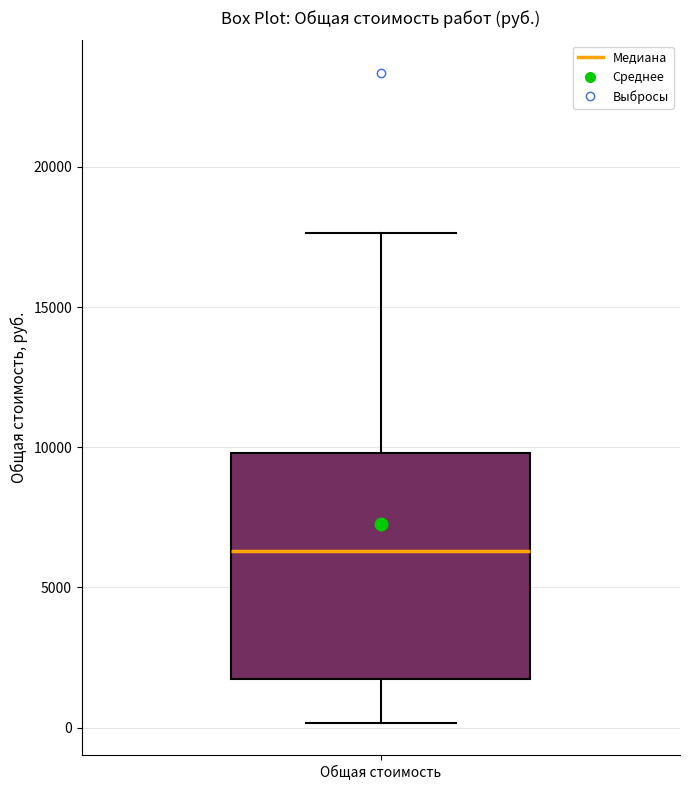

Where does the lower whisker of the box for Общая стоимость end on the y-axis? The values are not printed on the chart, so give them approximately, as read against the axis.

0